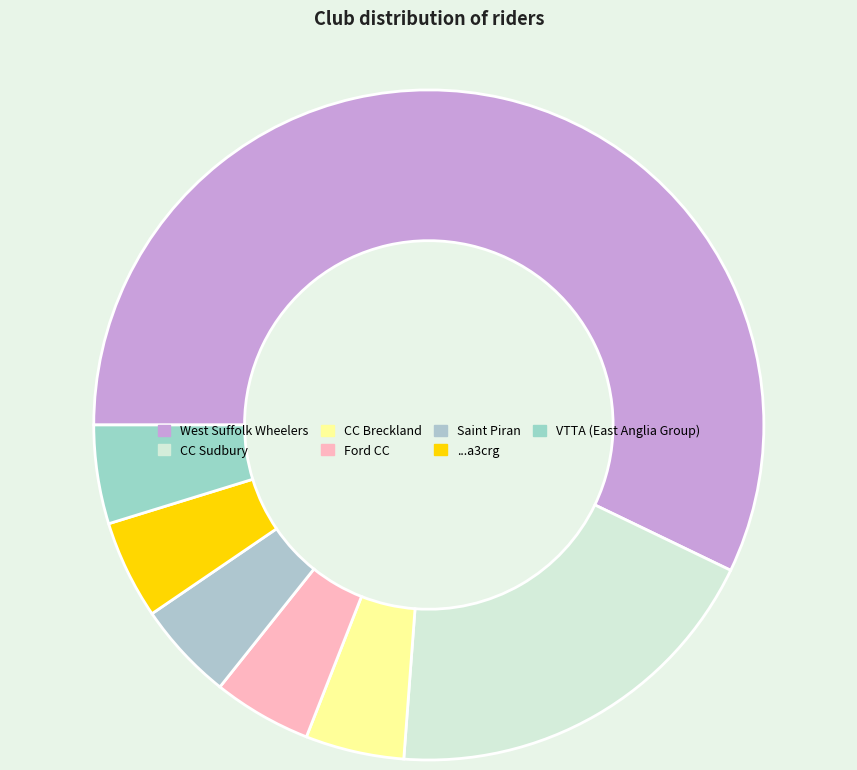

Rank the categories by value from highest to lowest.

West Suffolk Wheelers, CC Sudbury, CC Breckland, Ford CC, Saint Piran, ...a3crg, VTTA (East Anglia Group)